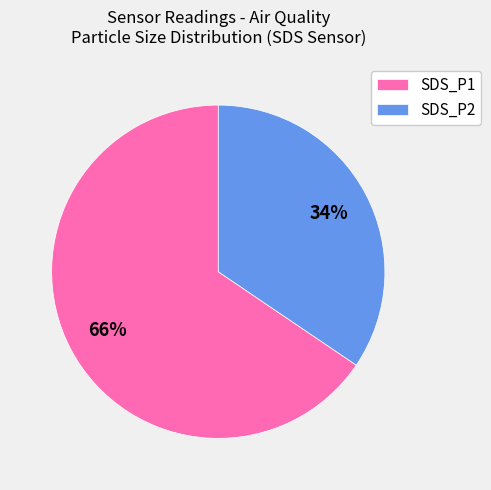

To the nearest percent, what percentage of the pie is SDS_P1?

65%